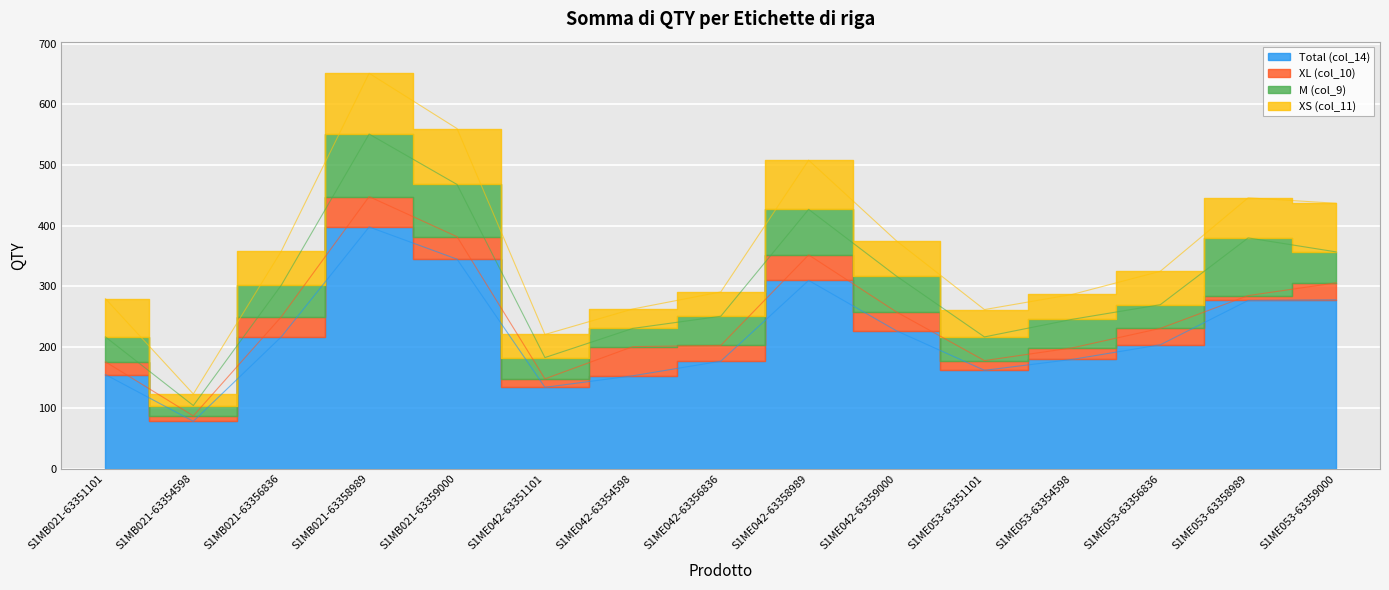

What is the value of the XL (col_10) point at the 15th from the left?

28